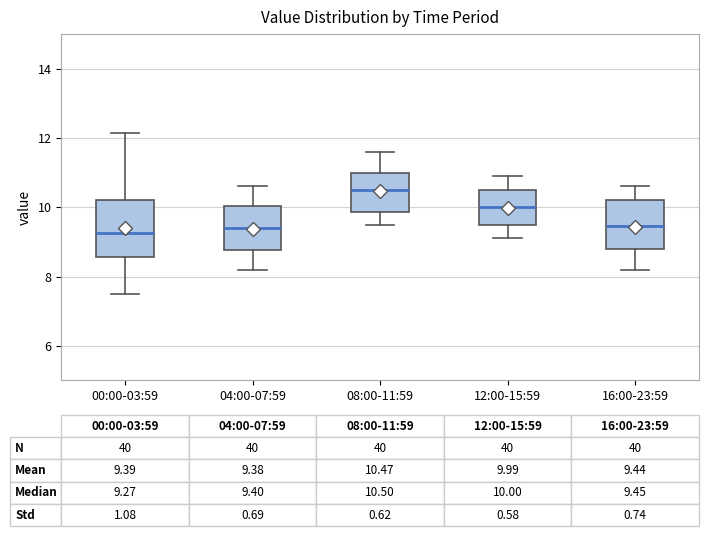

Which box's median line is the highest?

08:00-11:59